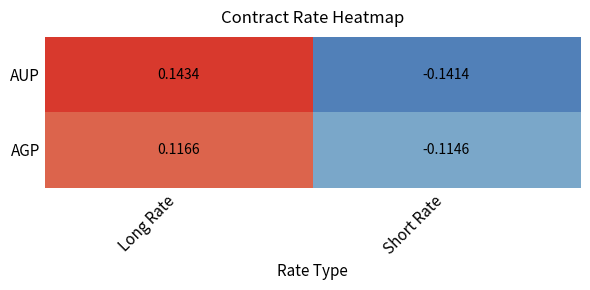

What is the total value across all series at Short Rate?

-0.3